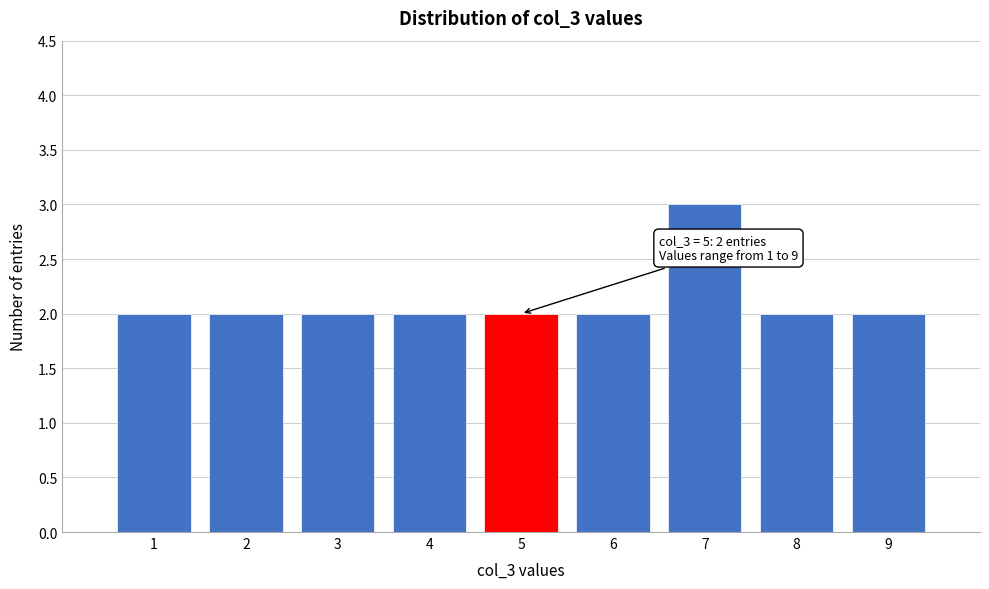

Which range on the x-axis has the tallest bar?

6.5 to 7.5